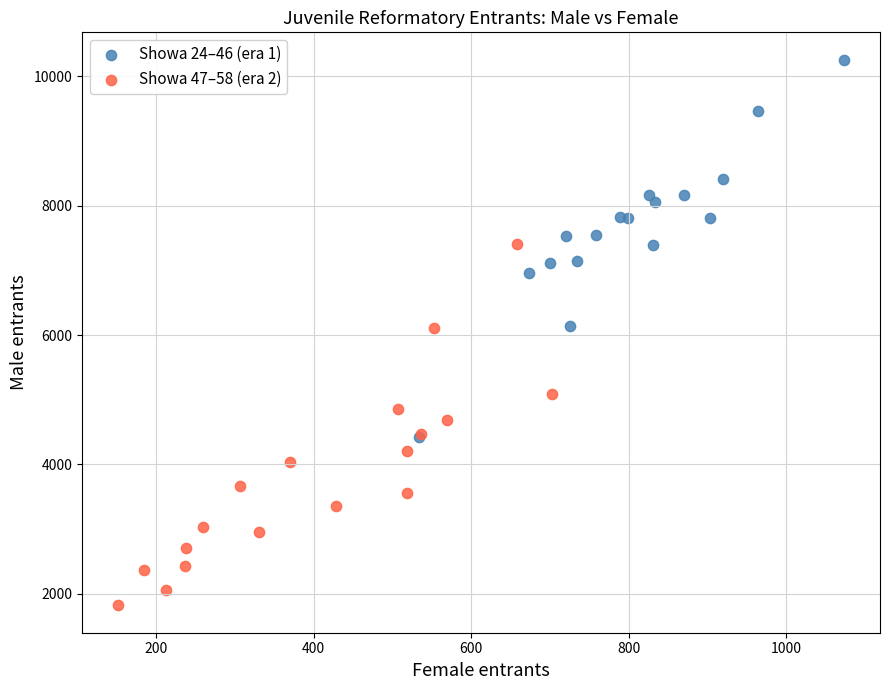

Which series reaches the maximum Y coordinate?

Showa 24–46 (era 1)